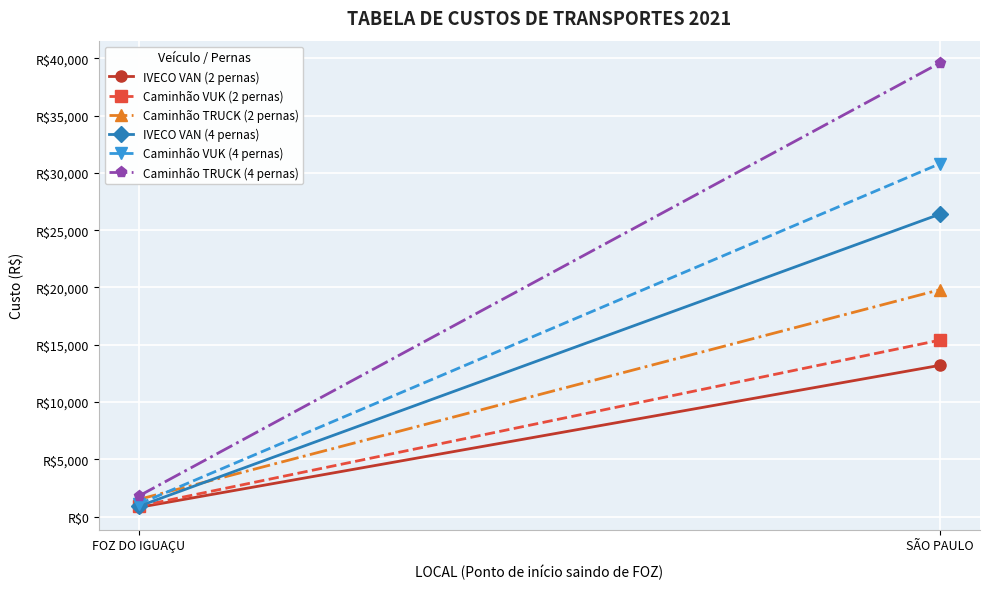

What is the label of the 2nd point from the right?

FOZ DO IGUAÇU